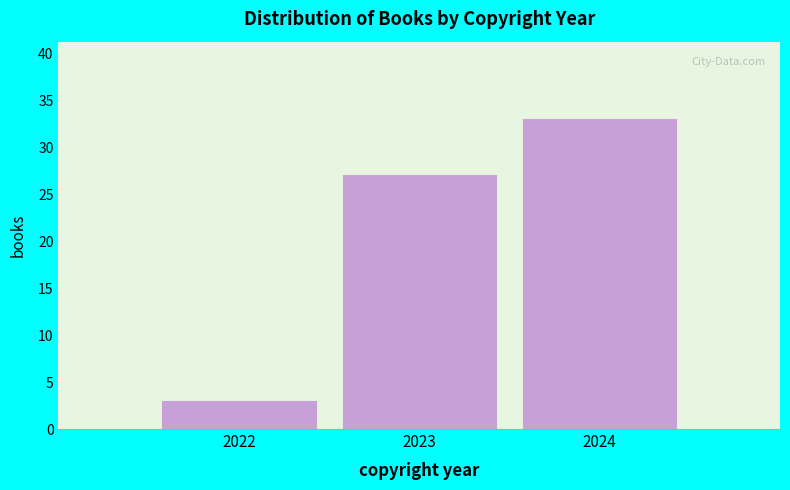

Reading left to right, extract all data points from this chart.

3	27	33